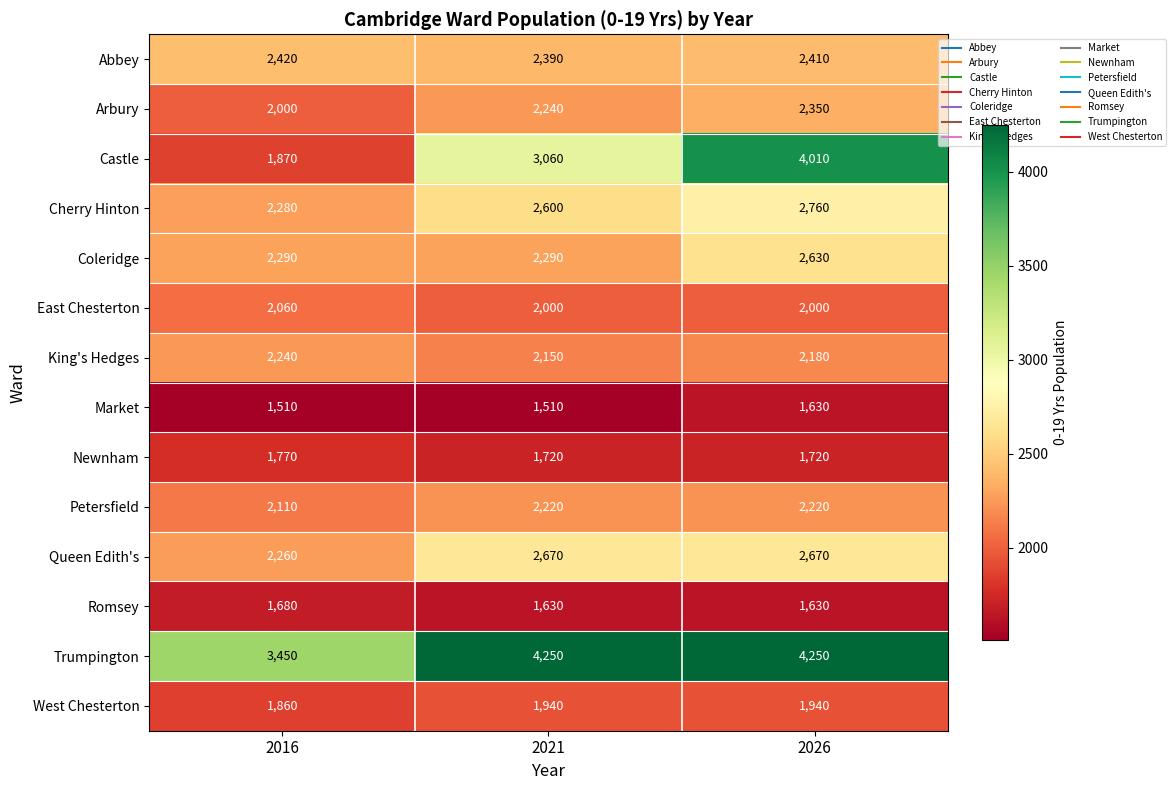

Count the King's Hedges values in the range 2150 to 2240.

3